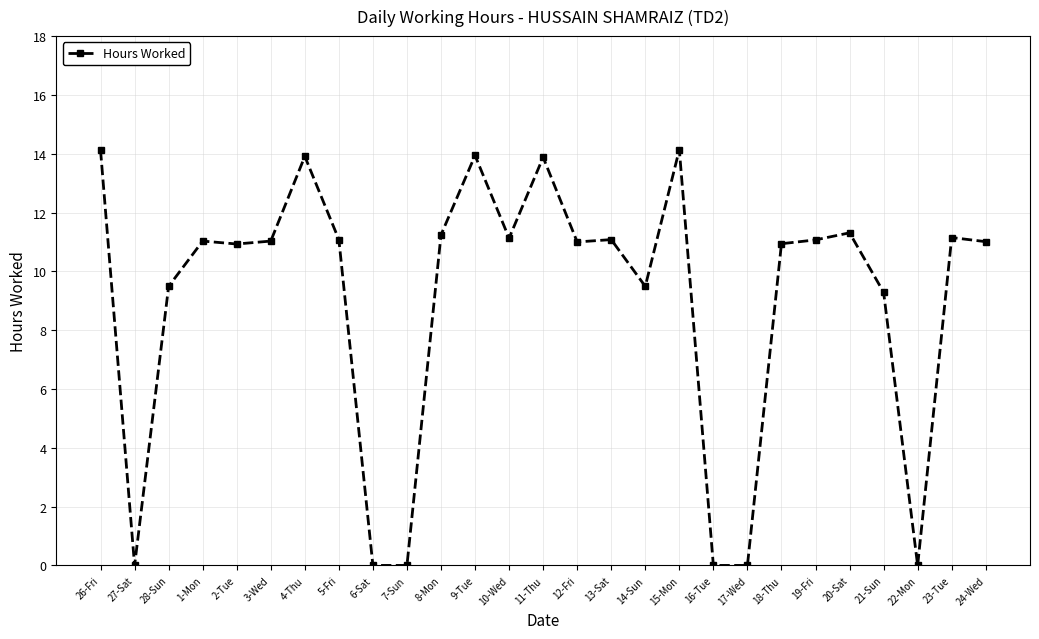

Where is the first local minimum?

27-Sat